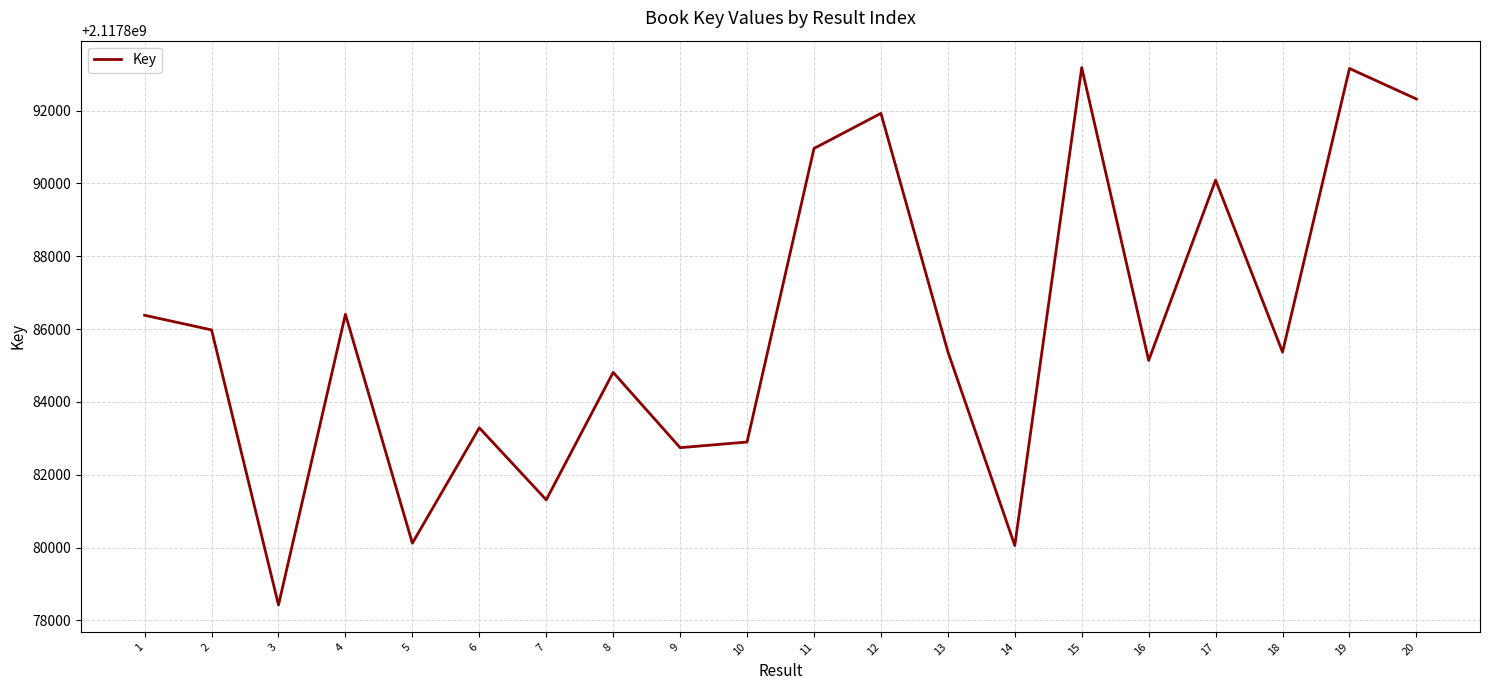

Read the value at 2.

2117885977